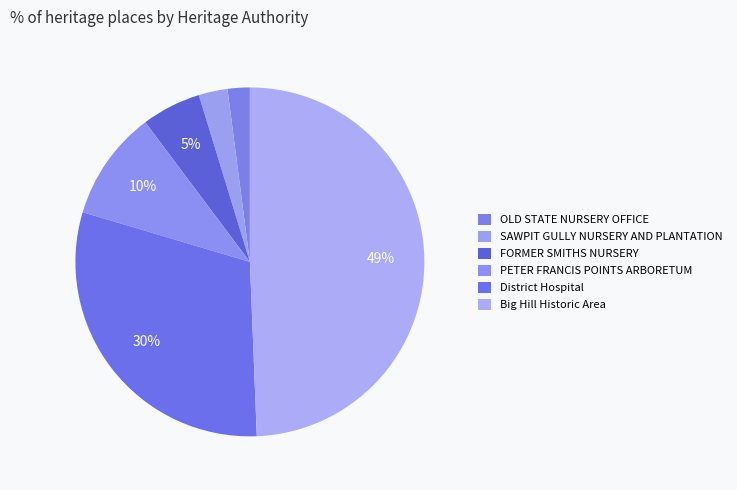

How many segments does this pie chart have?

6